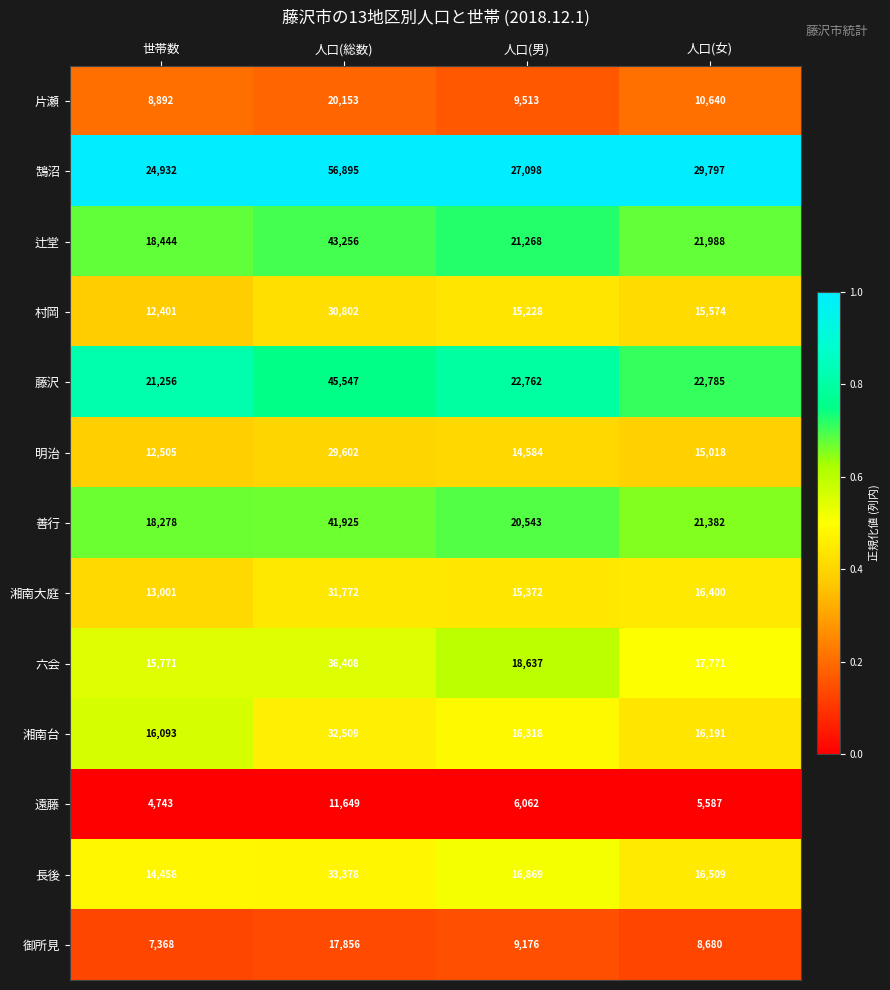

Between 人口(男) and 人口(女), which series saw the biggest shift?

鵠沼